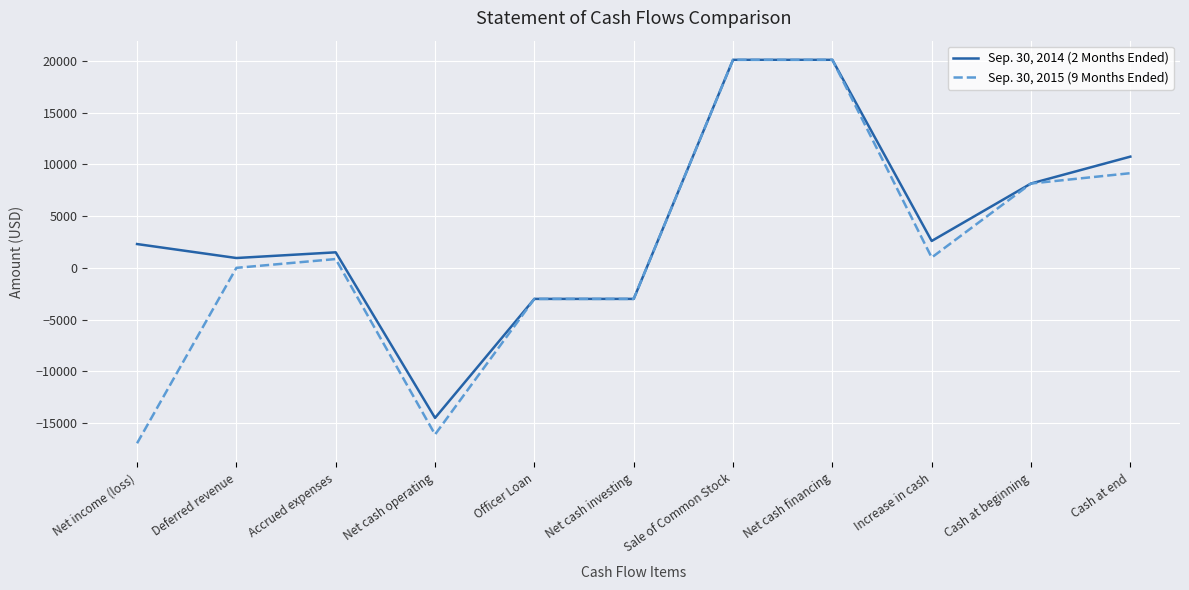

Which series has the widest spread of values?

Sep. 30, 2015 (9 Months Ended)